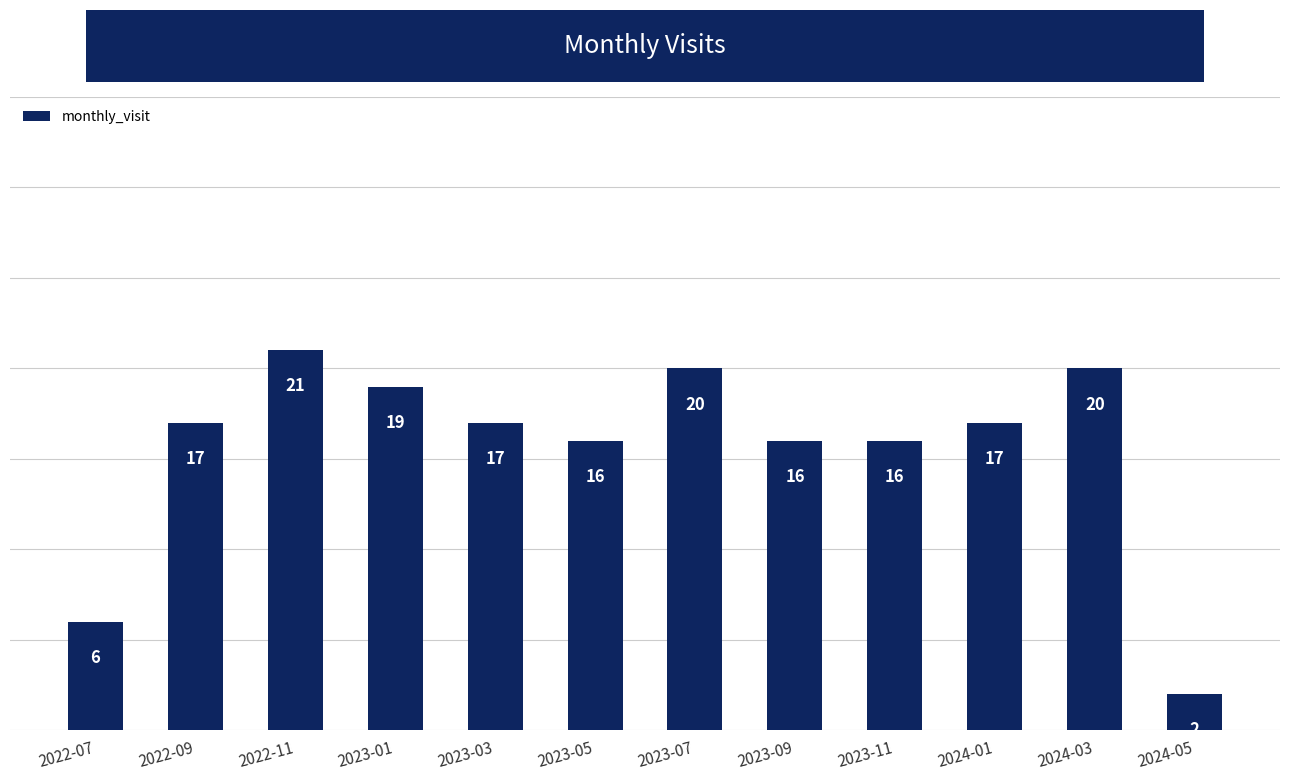

Is it true that the value at 2022-11 is 10?

False